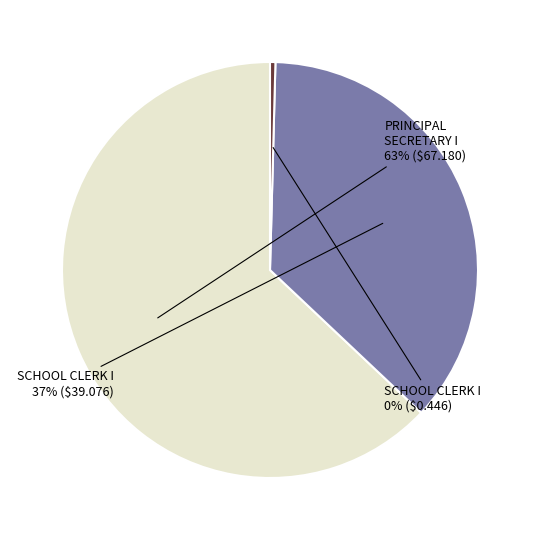

To the nearest percent, what is the difference between the largest and smallest slice percentages?

63%